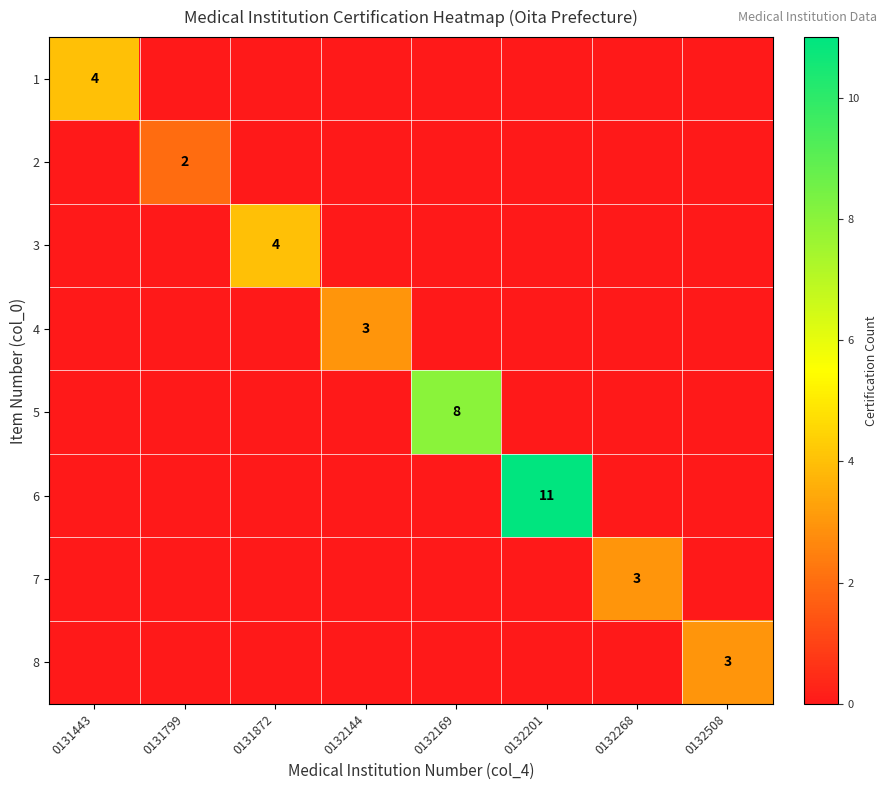

Which category has the lowest value in the 3 series?

0131443